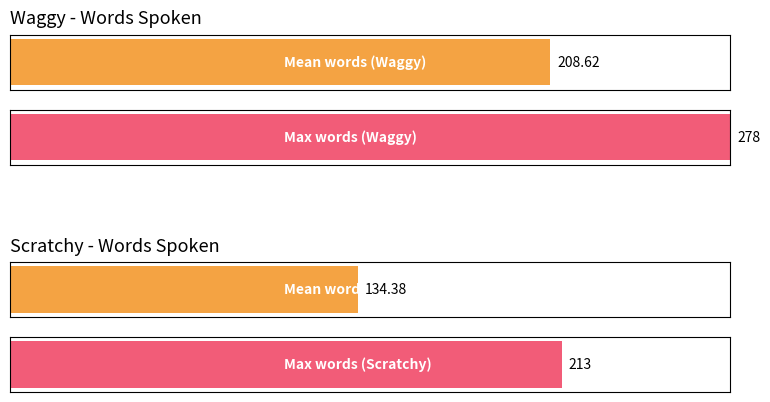

Which series changed the most between 1 and 3?

Scratchy